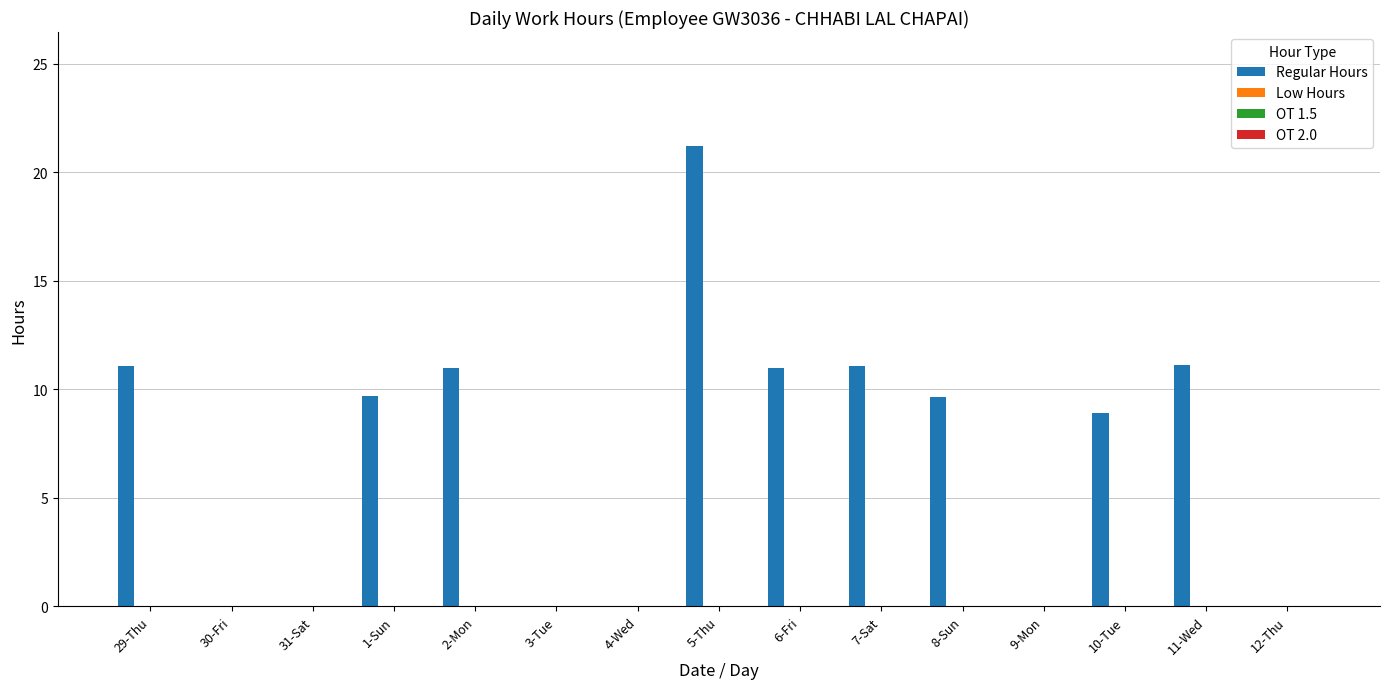

What is the sum of all values?

104.7